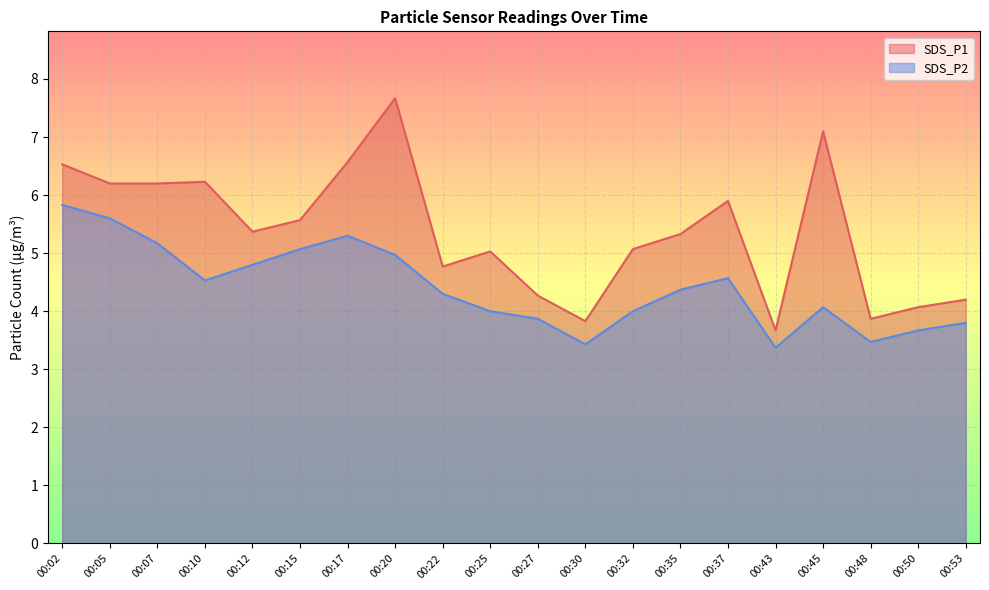

What is the difference between the maximum and minimum values in the SDS_P2 series?

2.5